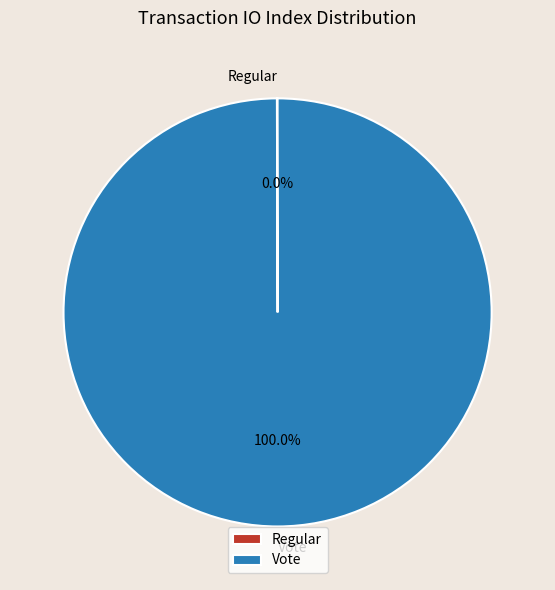

Which slice represents more than half of the pie?

Vote